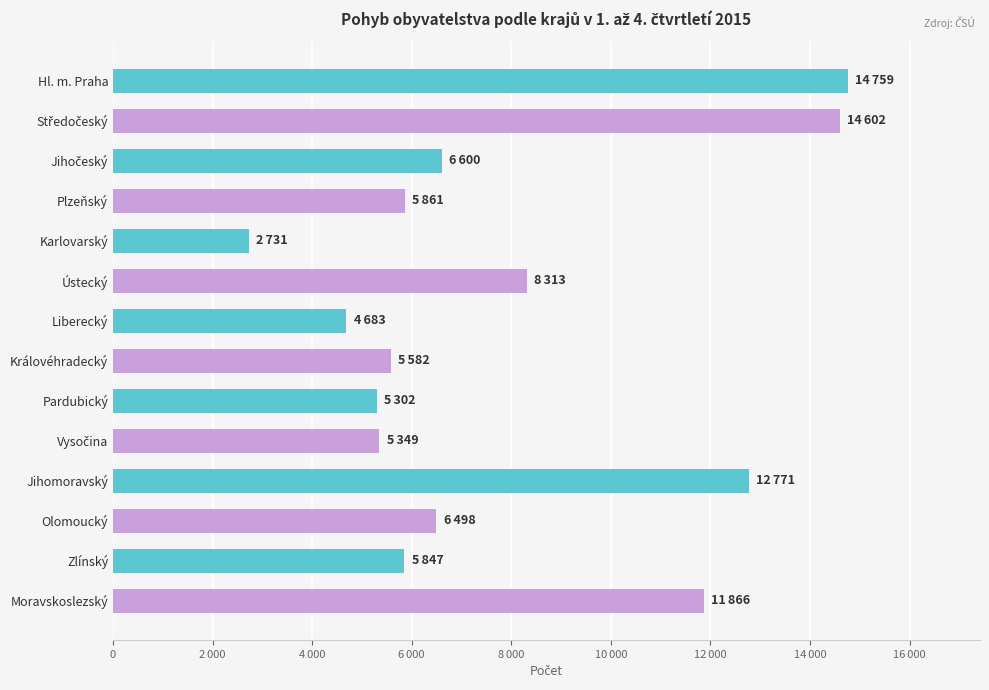

Does the chart contain any negative values?

No